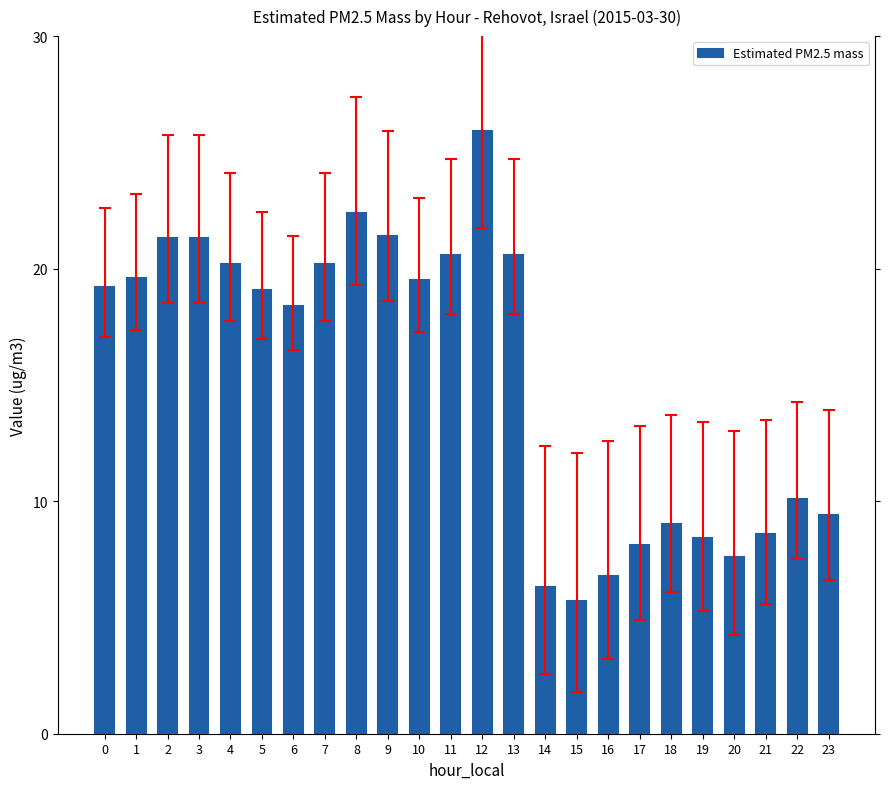

What is the value of the 16th bar from the left?

5.7